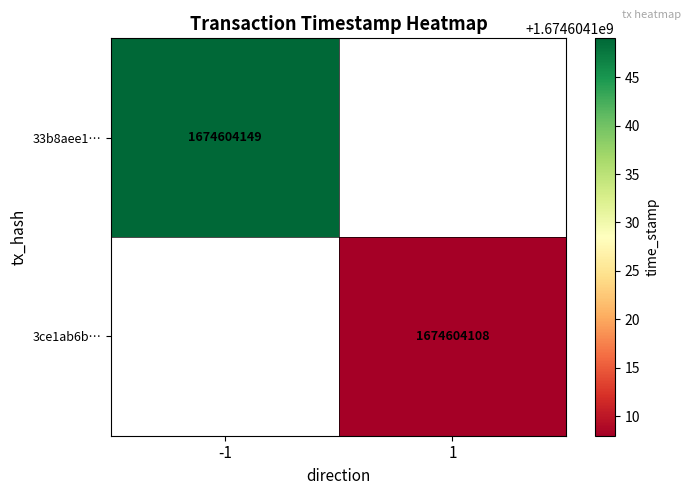

Is it true that 3ce1ab6beef98c0769186bda42f442eac43f1b1 equals 1 at direction?

True